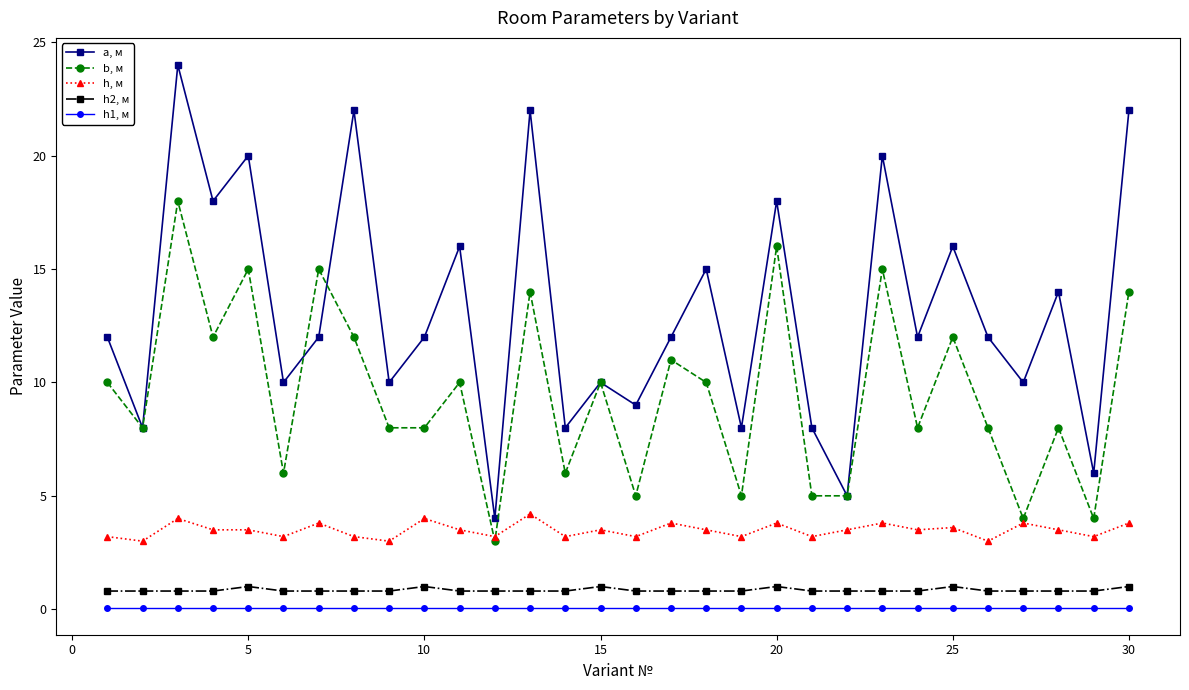

What is the difference between the maximum and minimum values in the h, м series?

1.2